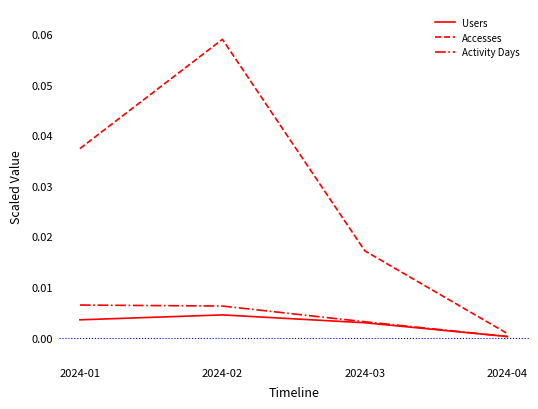

True or false: Accesses and Activity Days cross at least once.

False